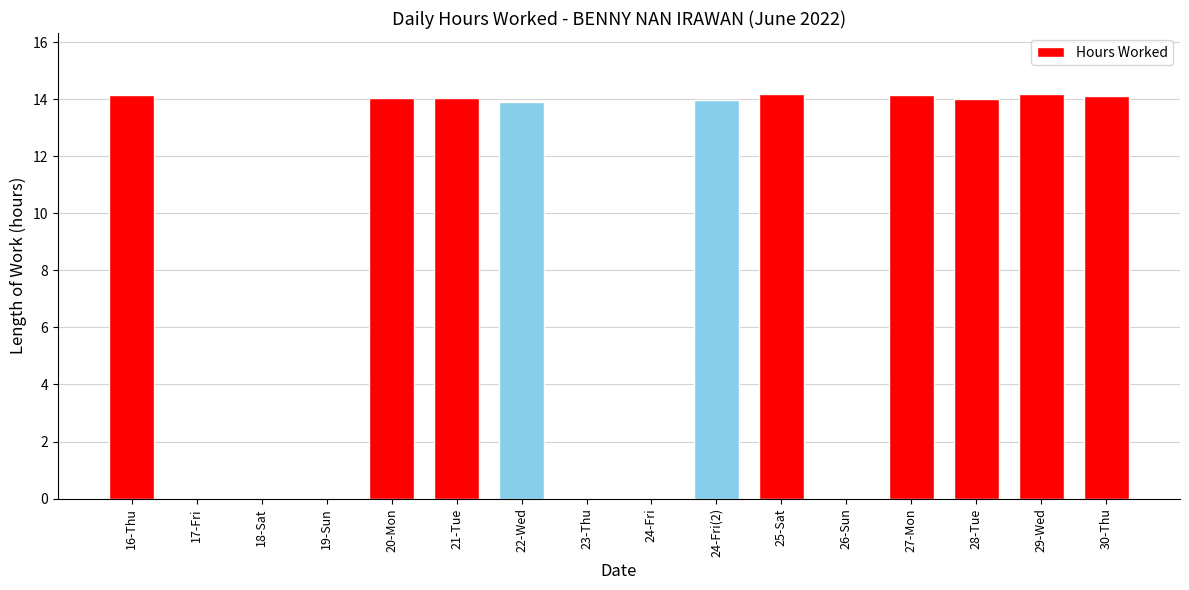

What is the ratio of the value at 16-Thu to the value at 20-Mon?

1.0